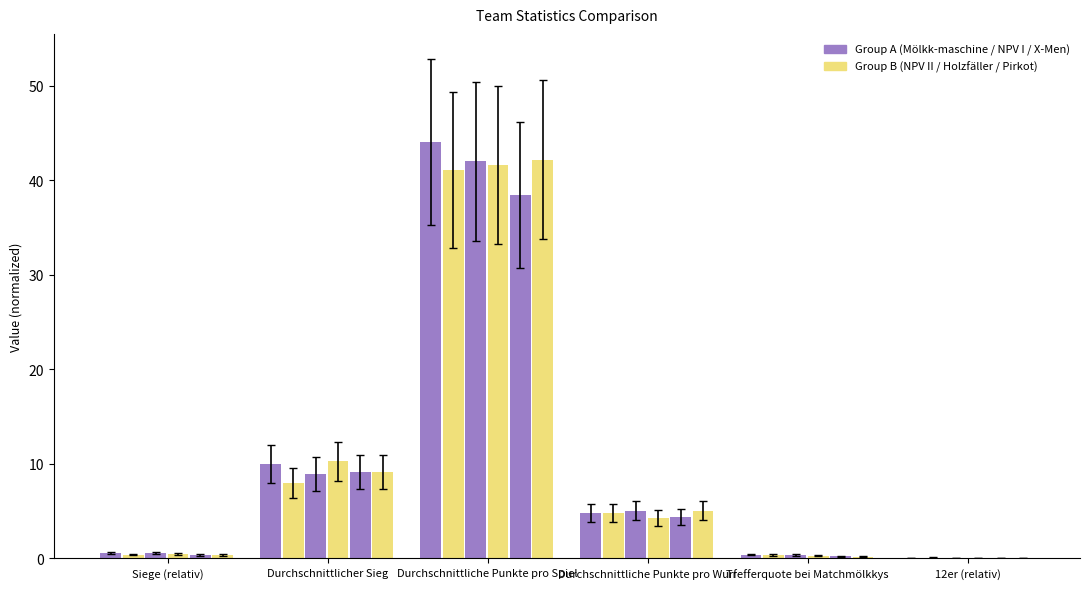

Count the number of data series in this chart.

6